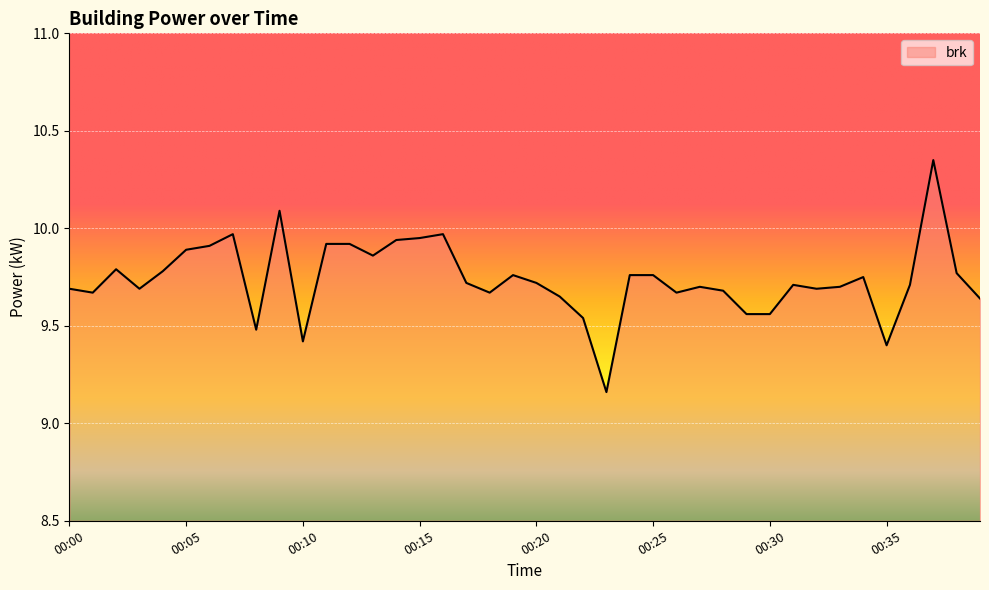

What is the difference between the maximum and minimum values?

1.2